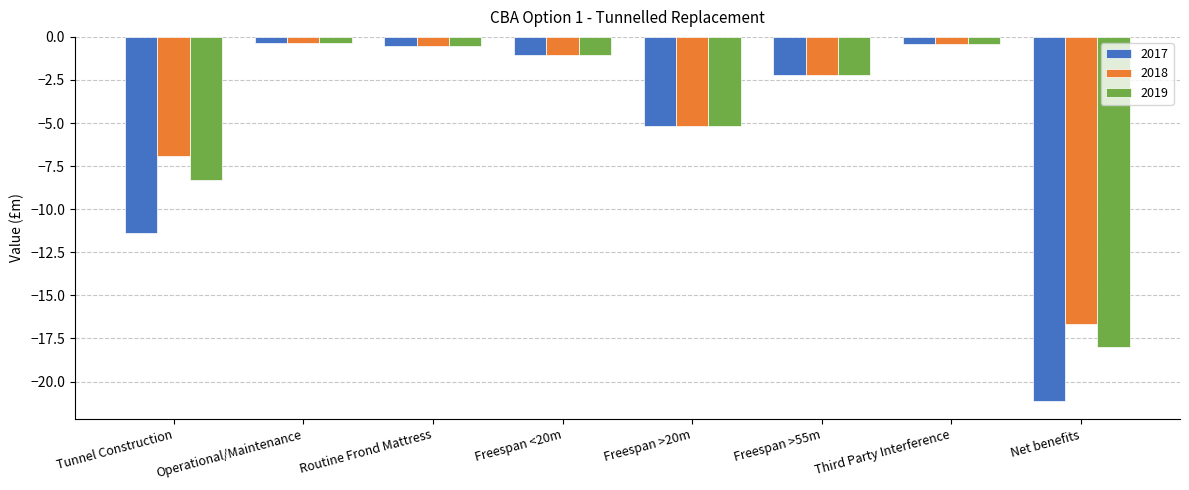

What is the label of the 2nd bar from the right?

Third Party Interference